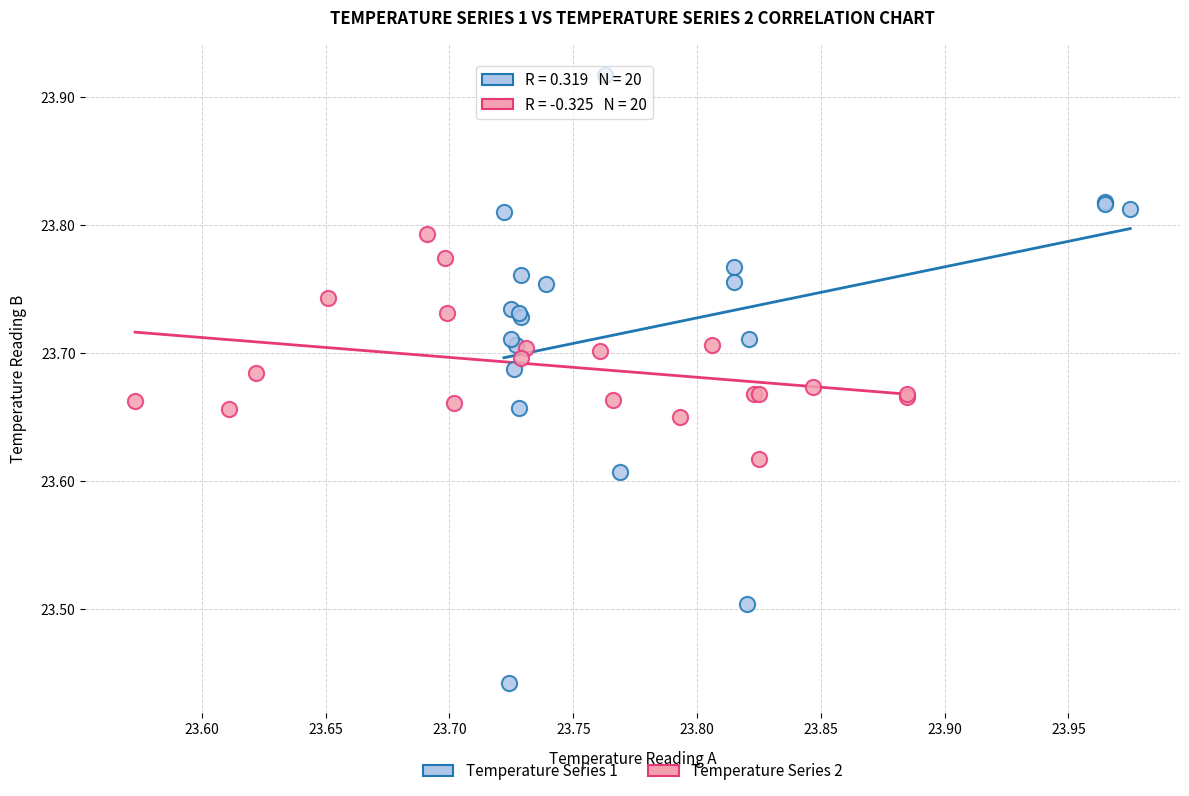

What are all the series names shown in the legend?

Temperature Series 1, Temperature Series 2